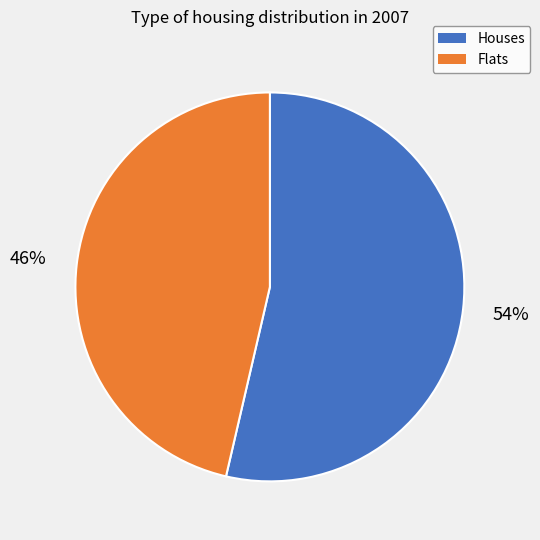

Count the number of slices in the pie.

2